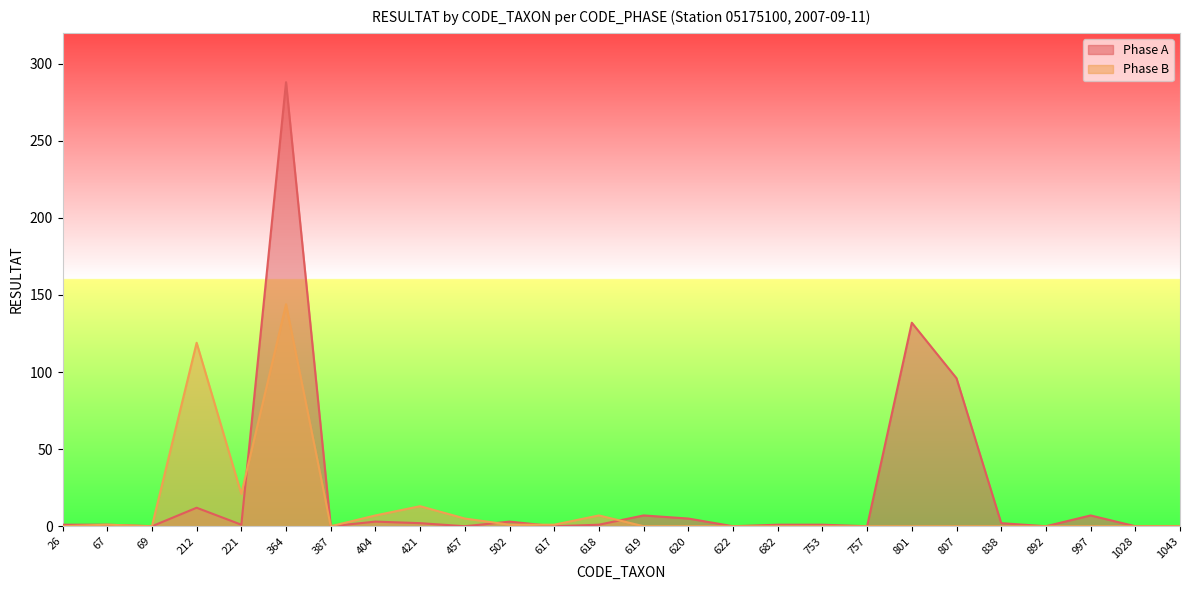

How many lines are shown in the chart?

2